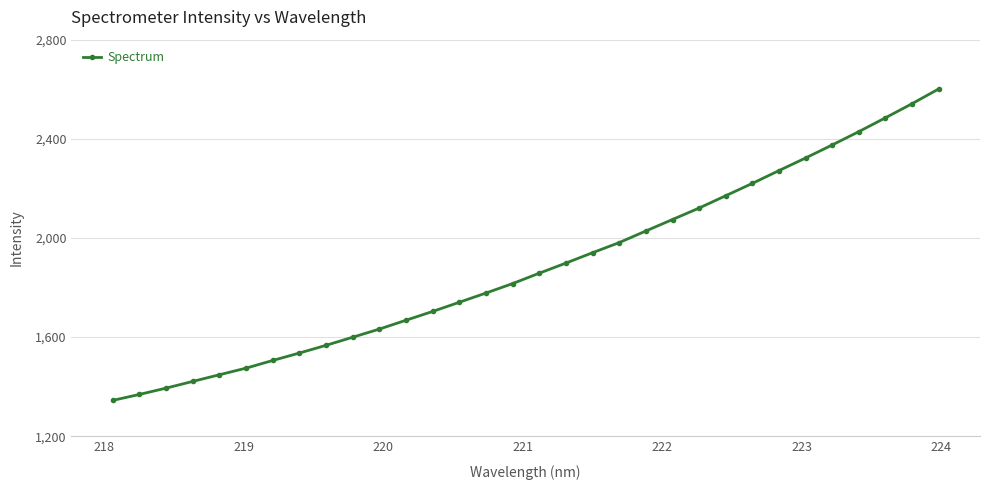

What is the sum of all values?

60320.5